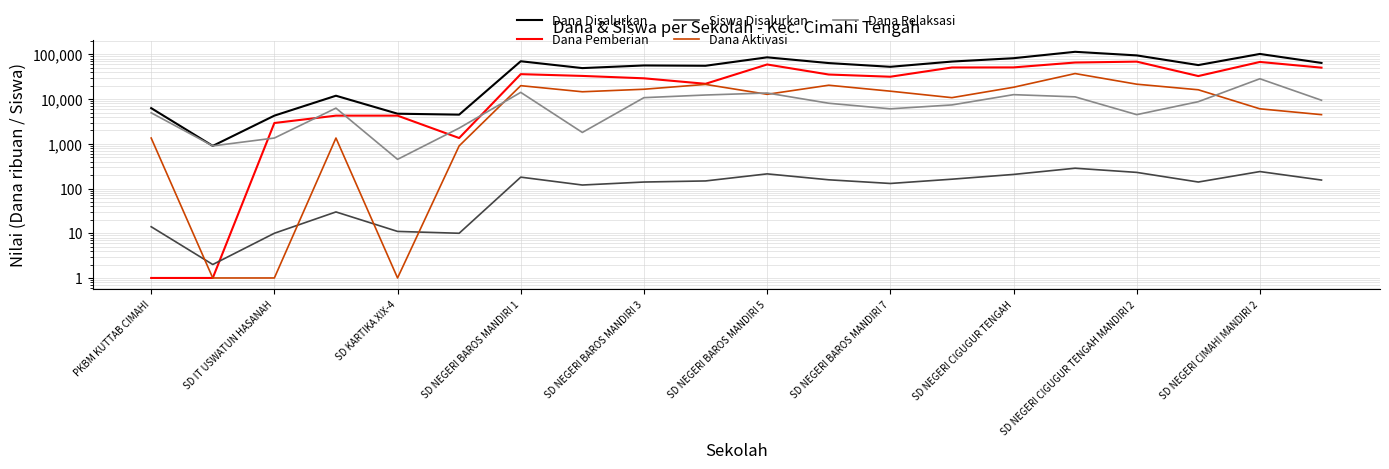

In Dana Aktivasi, how many points are higher than both neighbors (excluding endpoints)?

5